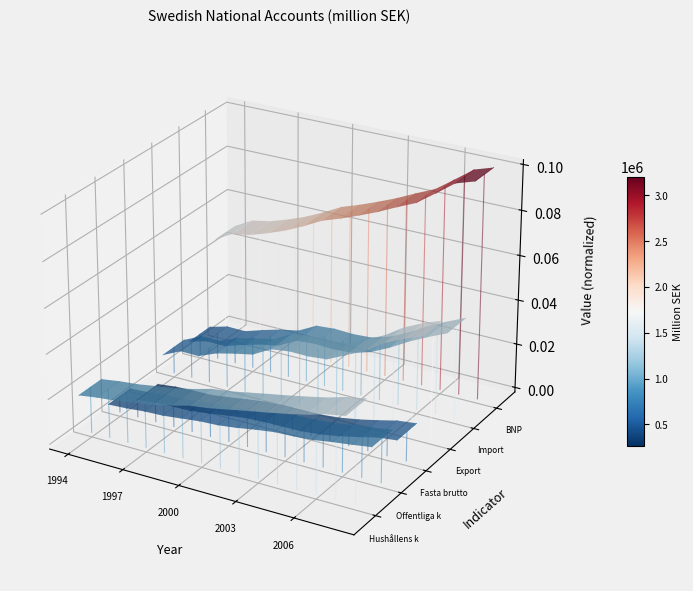

The value of Fasta bruttoinvesteringar at 1997 is -0.0. True or false?

False